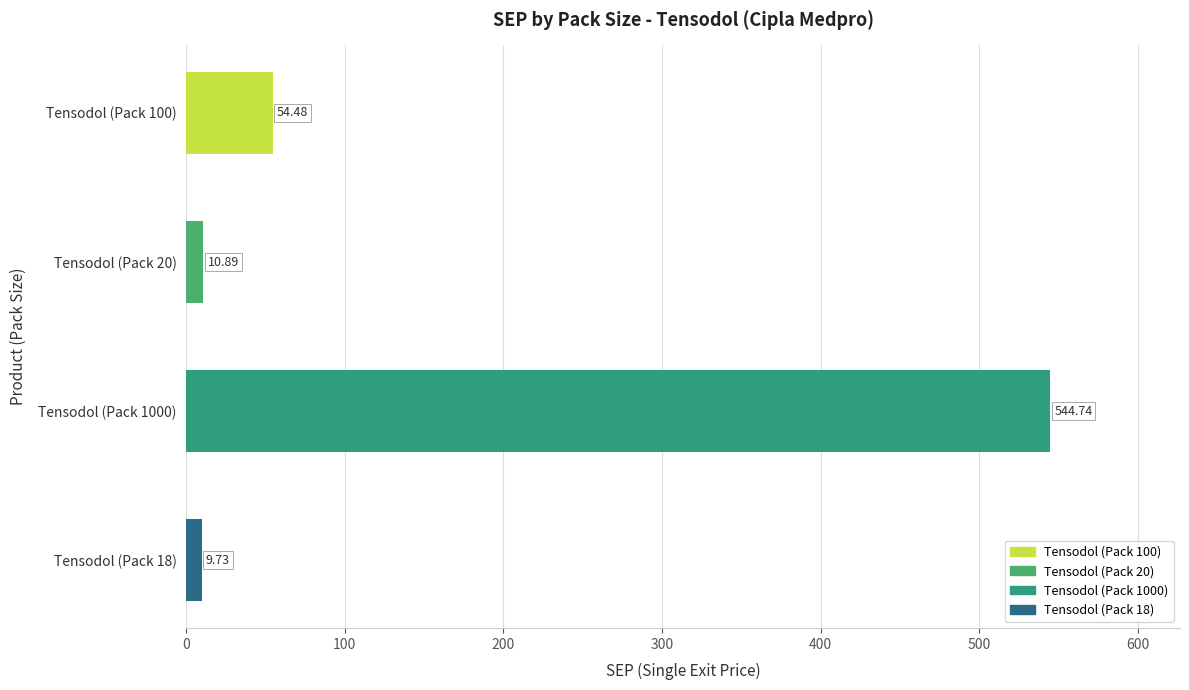

What is the smallest value displayed?

9.7